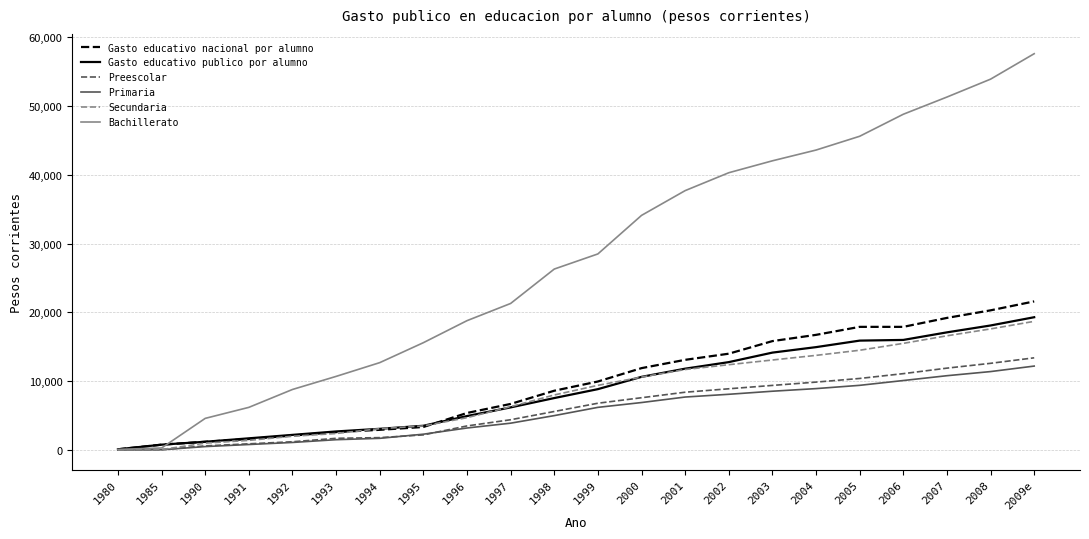

At which category does the chart reach its peak across all series?

2009e